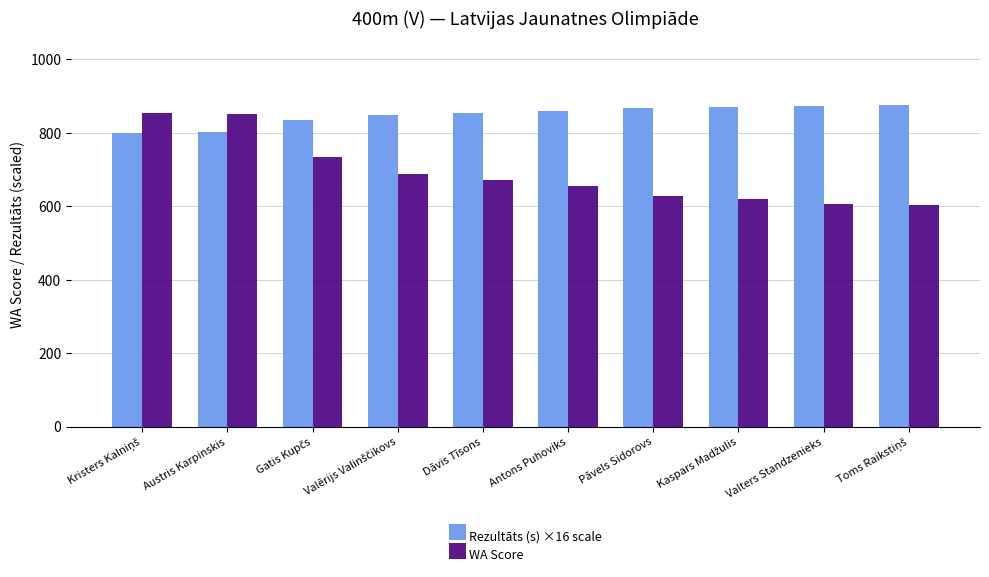

What is the label of the 4th bar from the right?

Pāvels Sidorovs